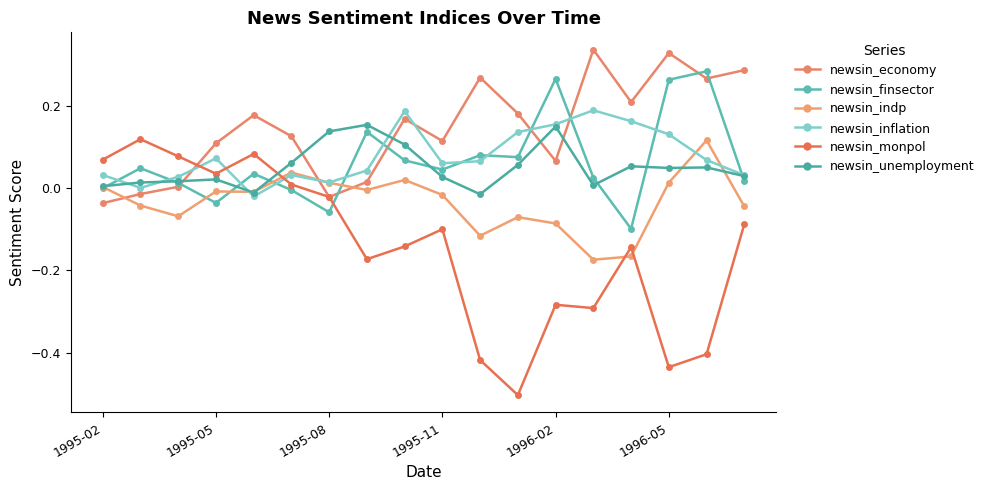

How many positive values does the newsin_unemployment series have?

16